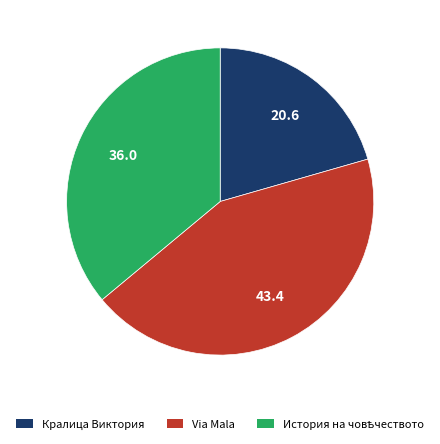

Is there any slice that represents more than half of the pie?

No